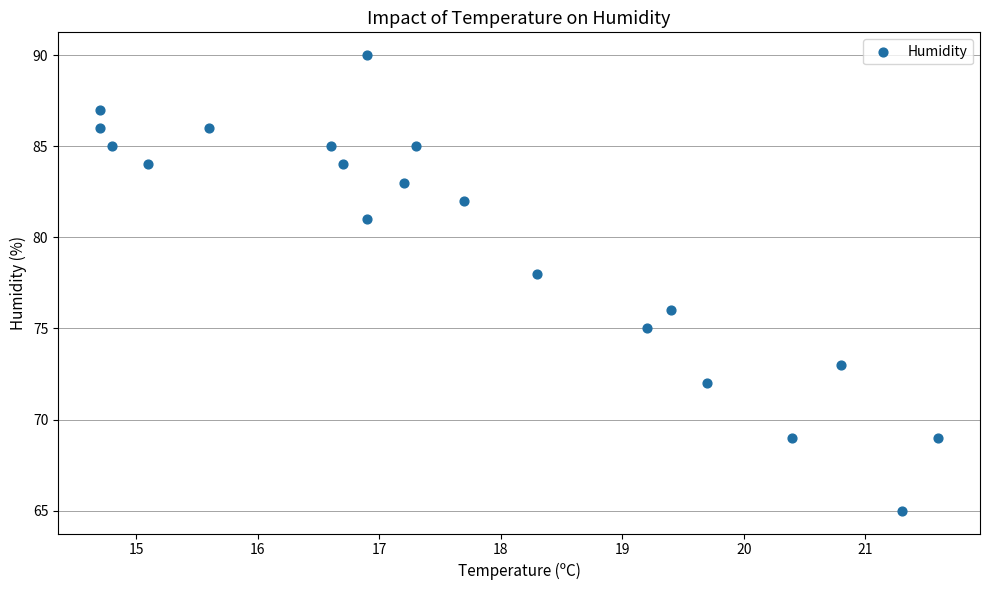

What is the range of Y values (max minus min)?

25